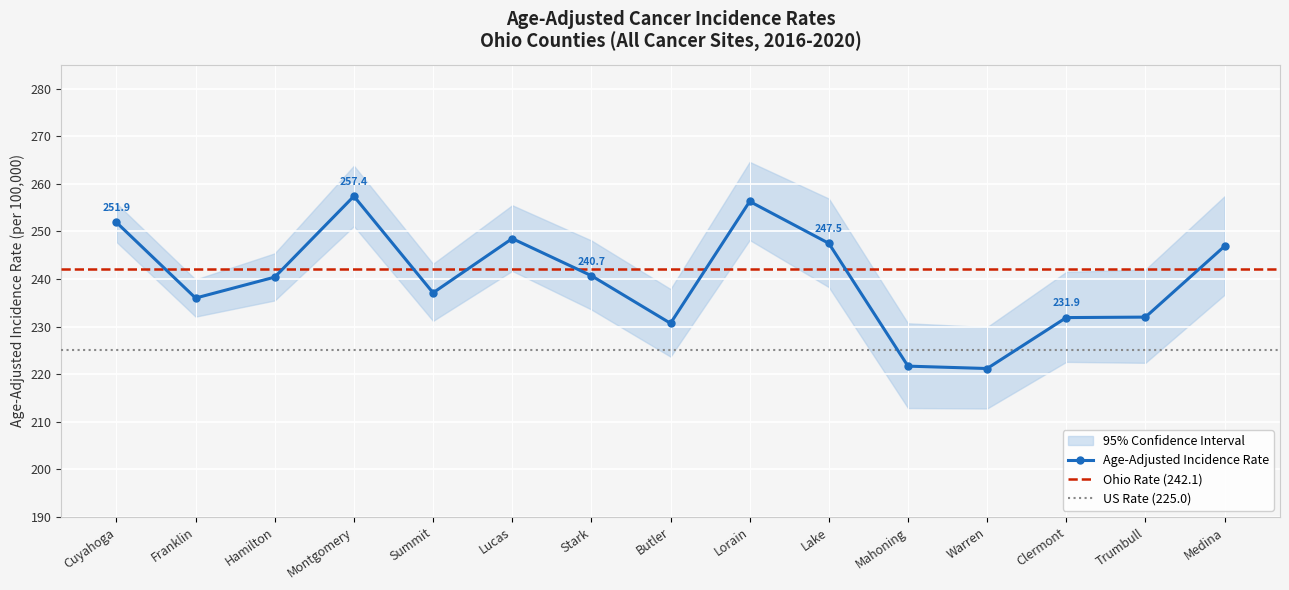

The Age-Adjusted Incidence Rate series shows 248.5 at Lucas. True or false?

True